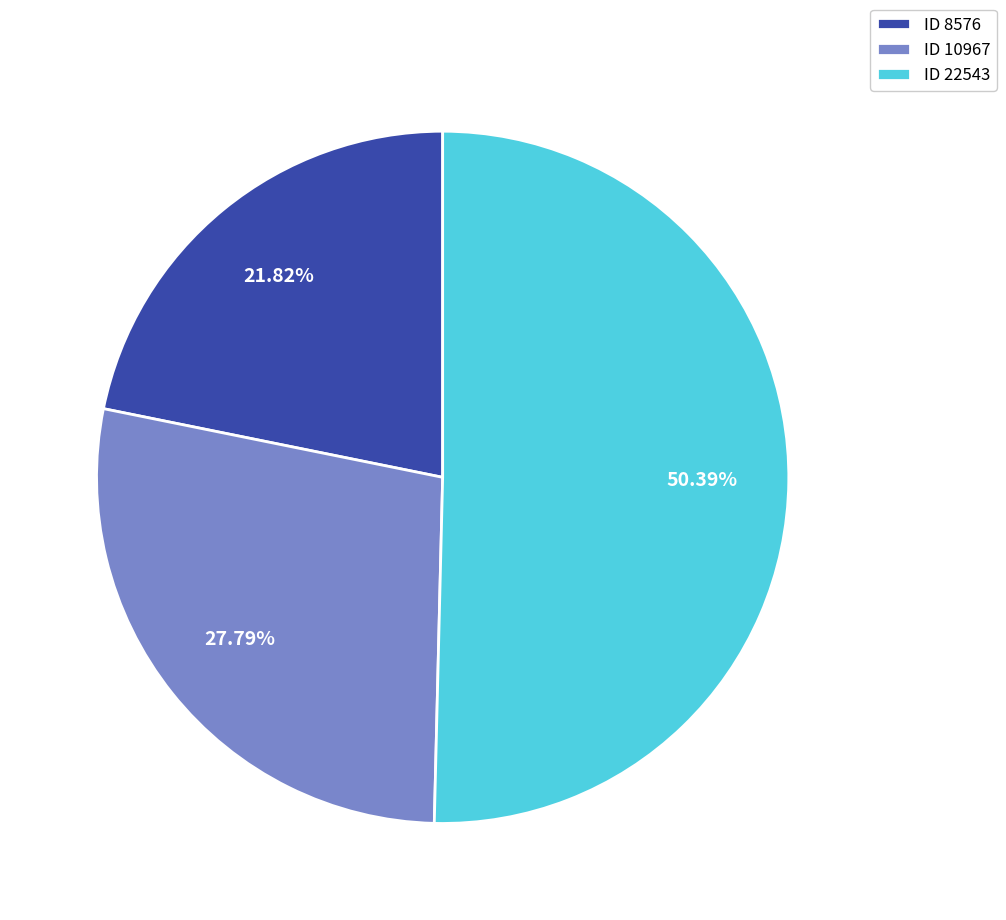

How many slices are in this pie chart?

3